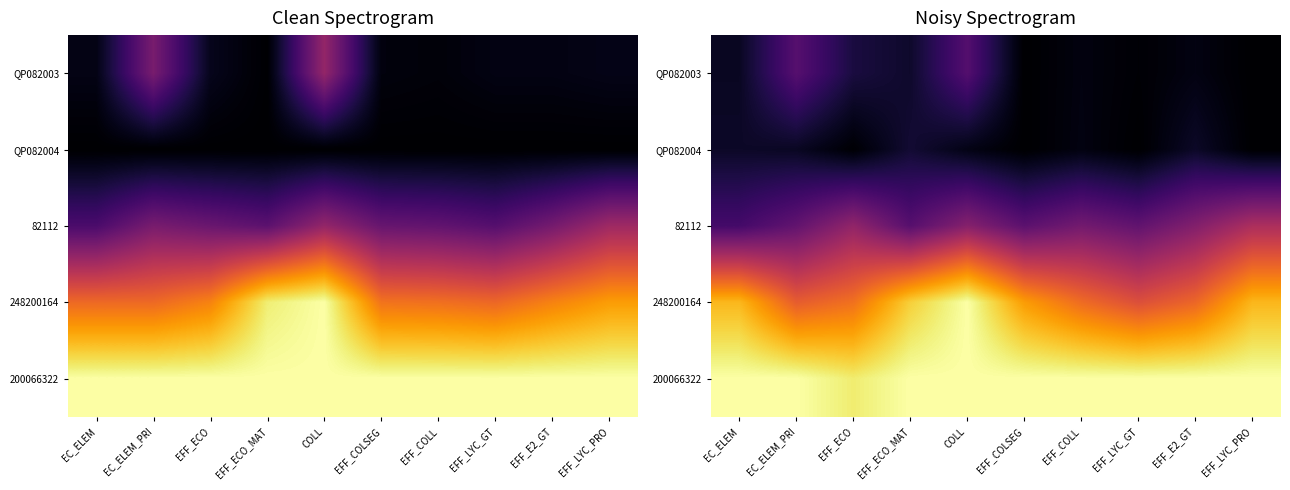

What is the spread (max minus min) of values at EFF_ECO_MAT?

0.9